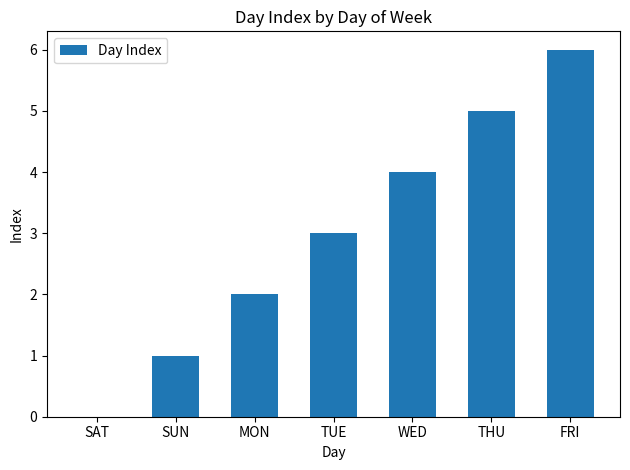

The value at WED is 4. True or false?

True